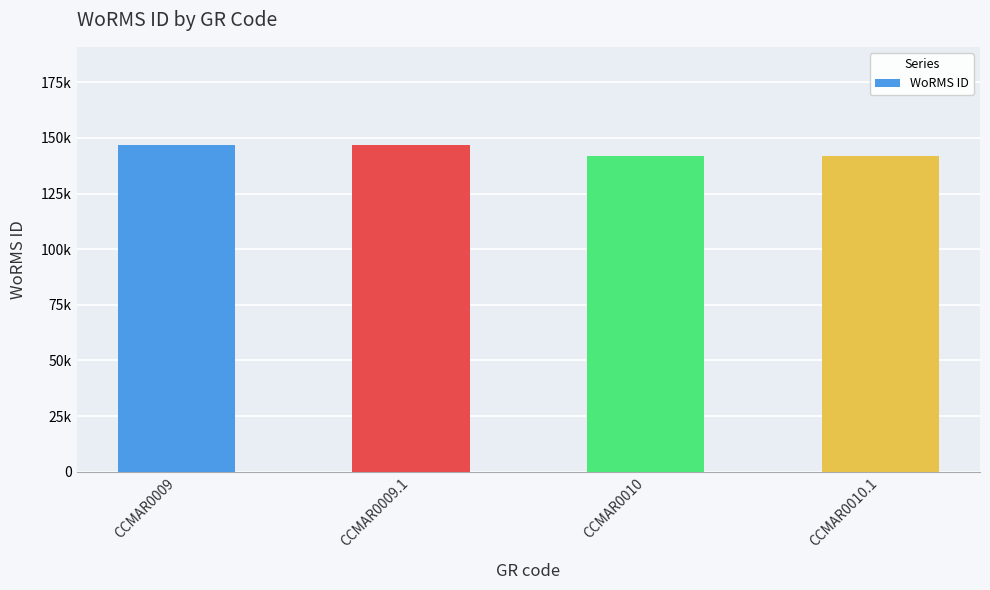

How many bars are there in total?

4